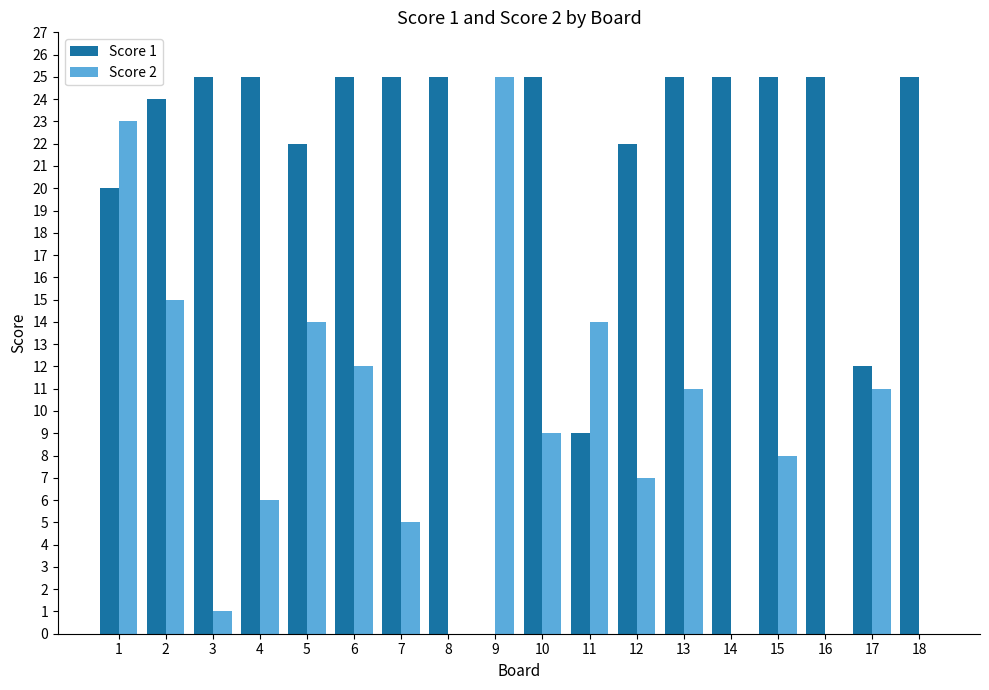

At which label is Score 2 closest to 12?

6